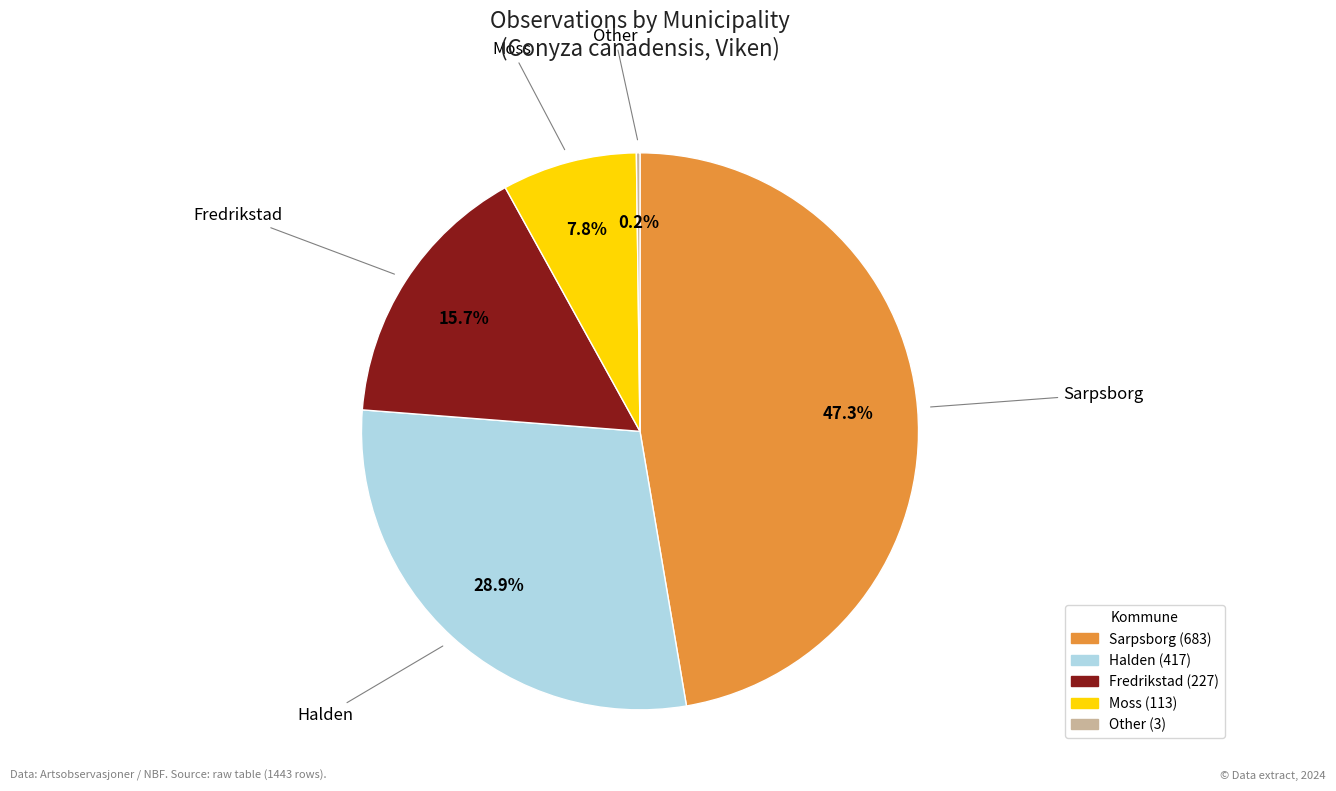

Does any single category account for the majority?

No